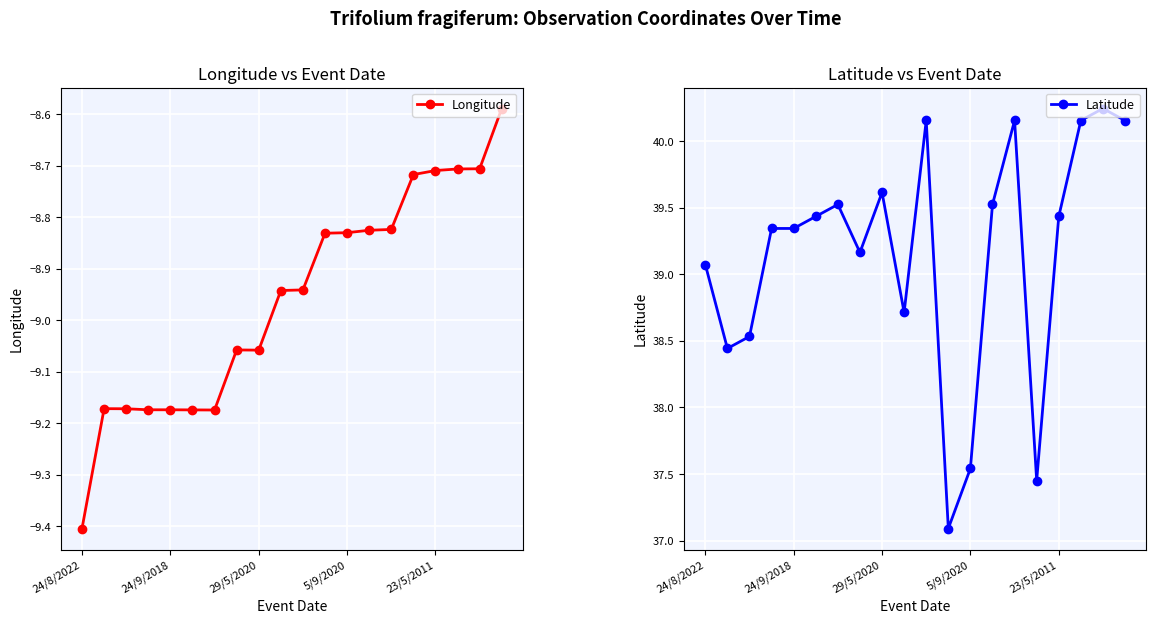

What is the minimum value for Longitude?

-9.4